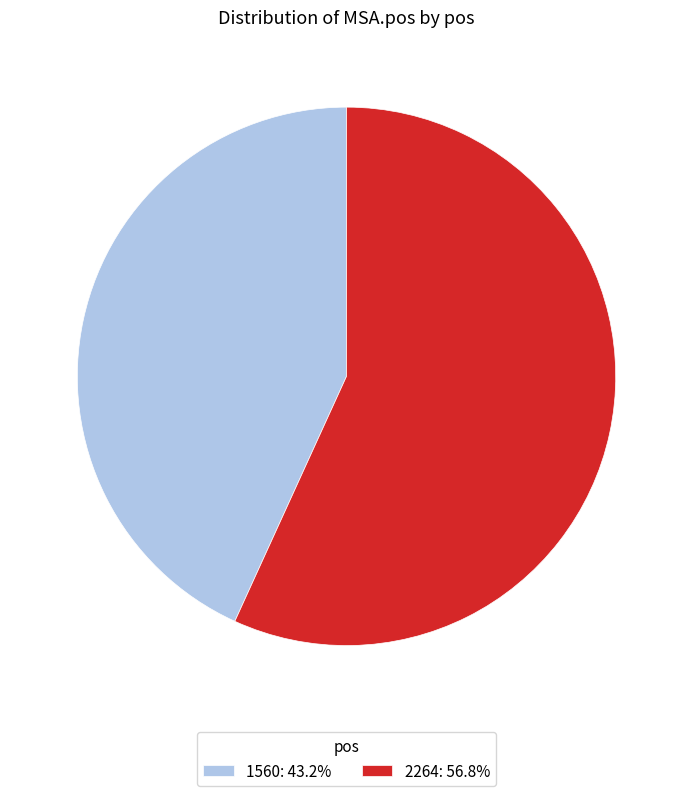

Is 1560: 43.2% the majority of the pie?

No